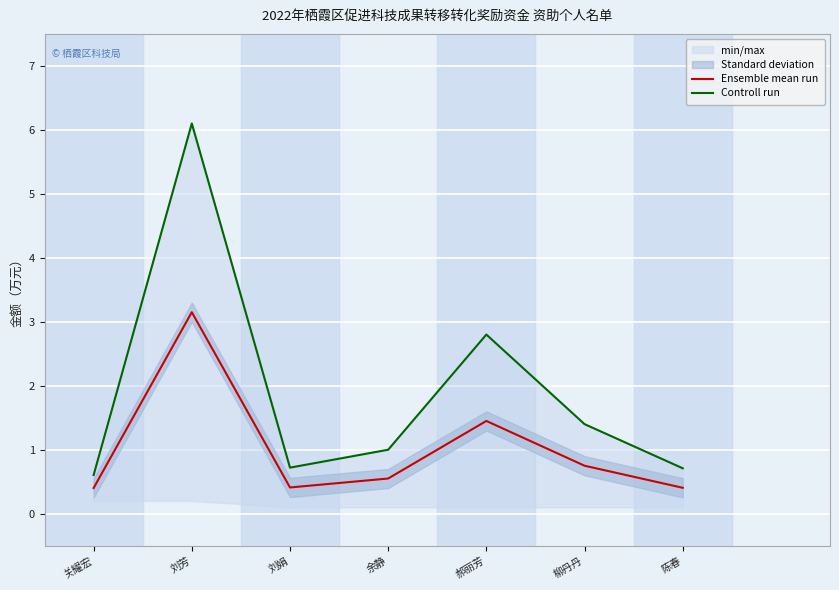

What is the greatest value displayed?

6.1